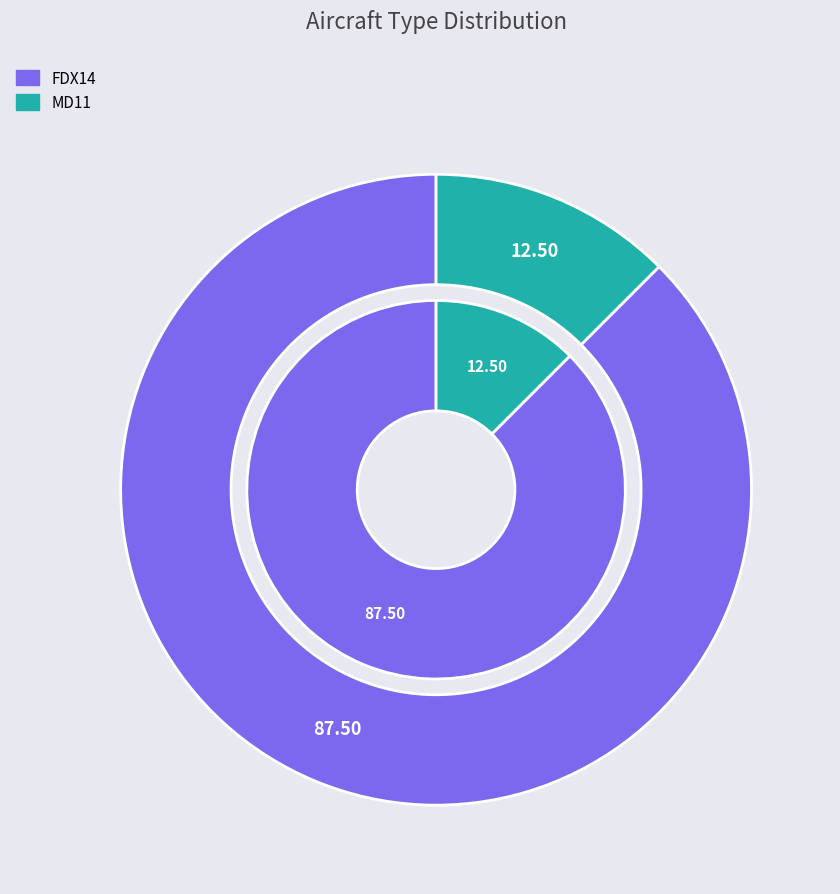

What is the smallest slice in the pie chart?

MD11